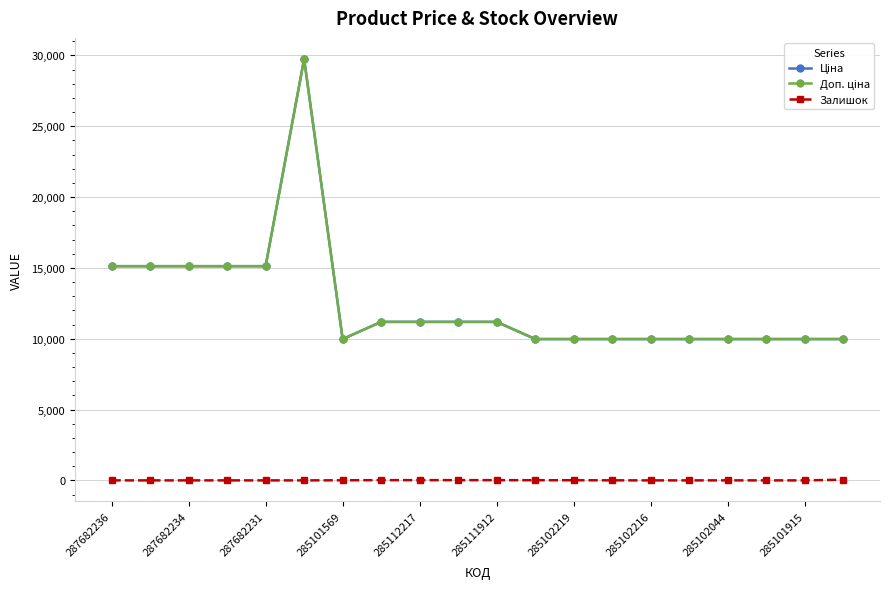

Is this an area chart (filled region under the line)?

No